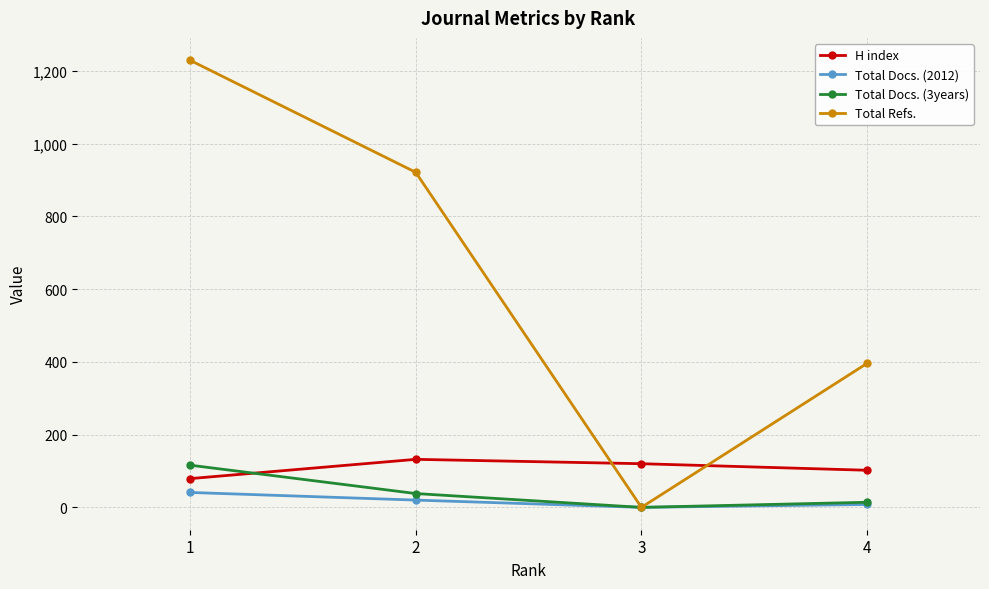

What are all the series names shown in the legend?

H index, Total Docs. (2012), Total Docs. (3years), Total Refs.